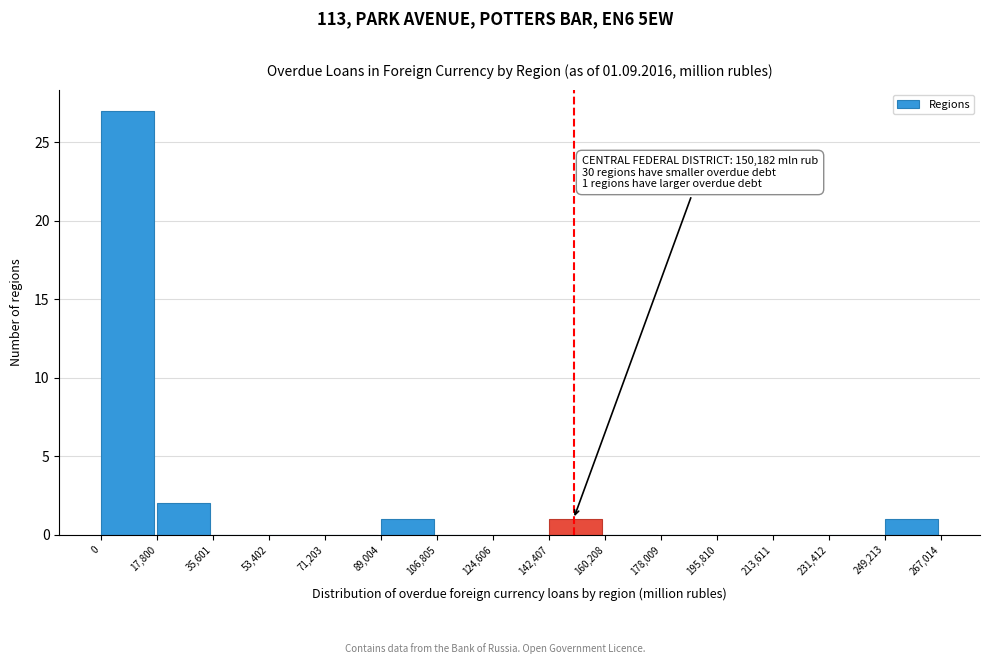

Over which range of the x-axis is the bar tallest?

0 to 17,800